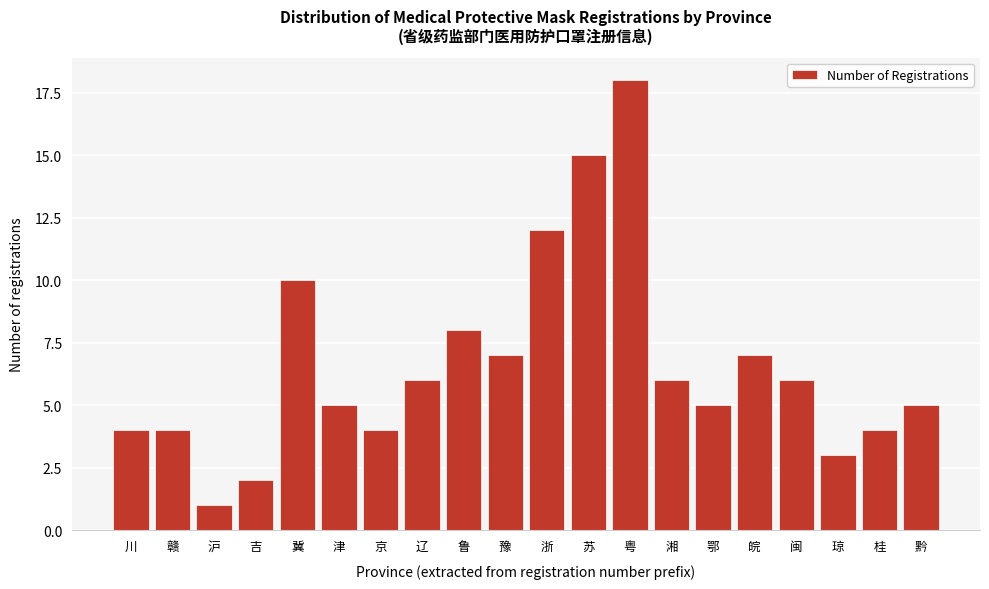

Reading right to left, extract all data points from this chart.

黔=5	桂=4	琼=3	闽=6	皖=7	鄂=5	湘=6	粤=18	苏=15	浙=12	豫=7	鲁=8	辽=6	京=4	津=5	冀=10	吉=2	沪=1	赣=4	川=4